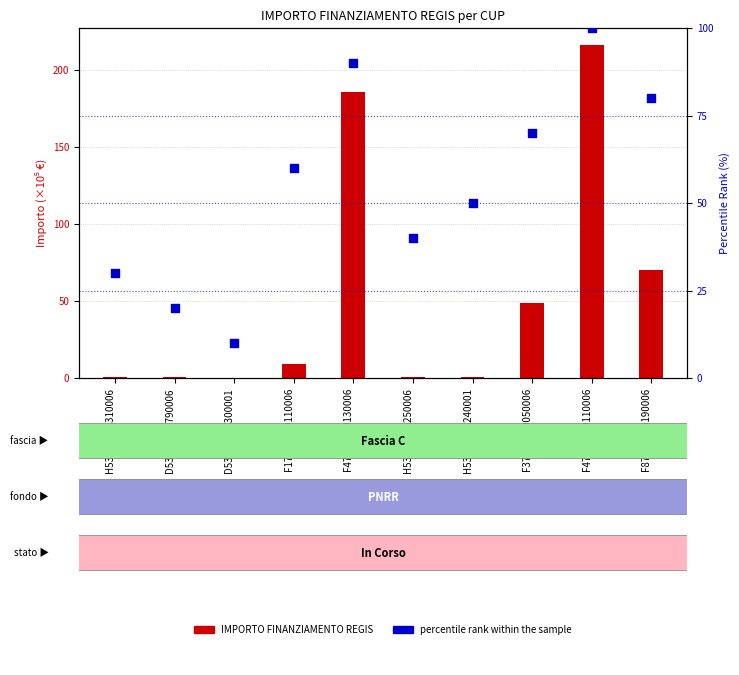

What are all the series names shown in the legend?

IMPORTO FINANZIAMENTO REGIS, percentile rank within the sample